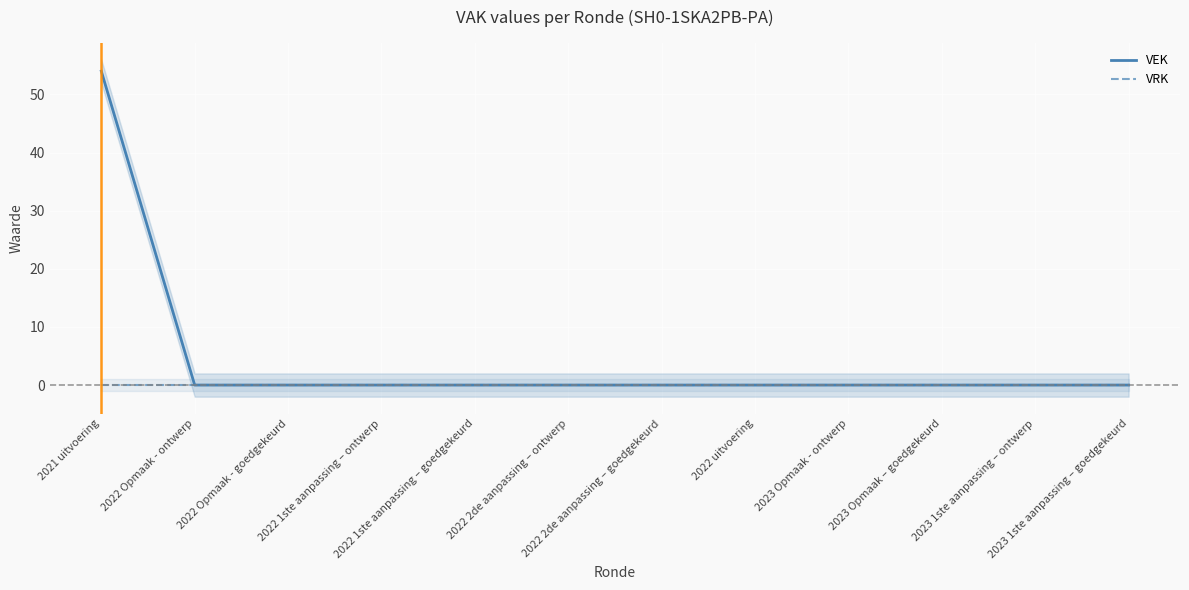

The VRK series shows 0 at 2021 uitvoering. True or false?

True